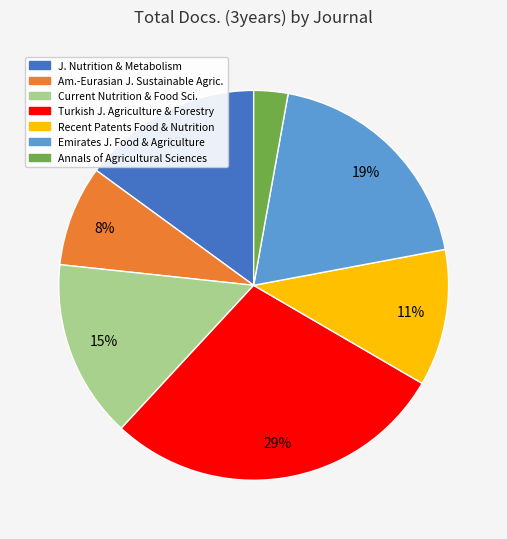

Is there a majority slice in this chart?

No